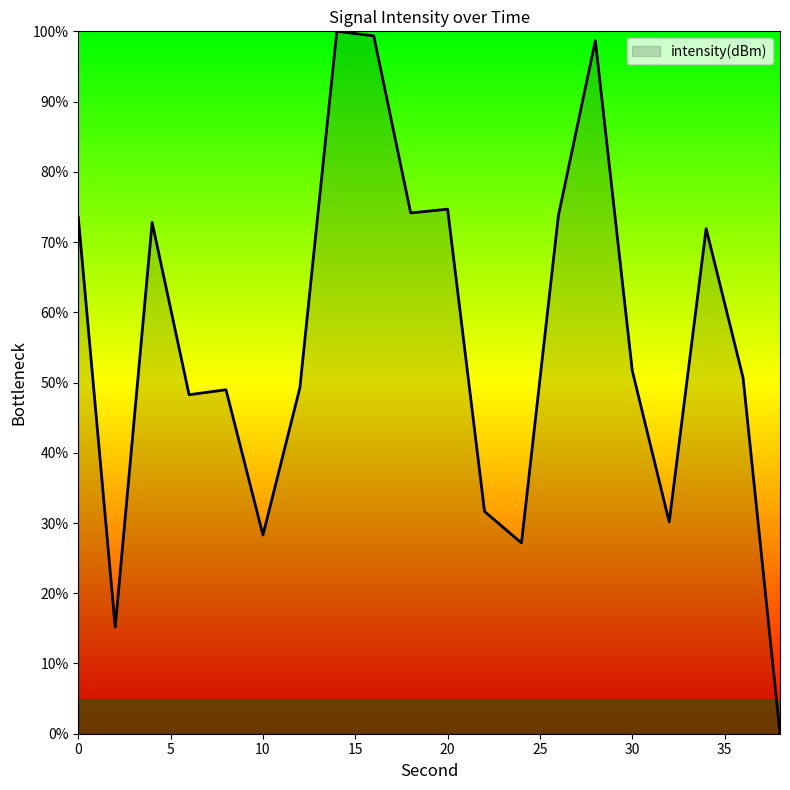

What is the maximum value shown in the chart?

100.0